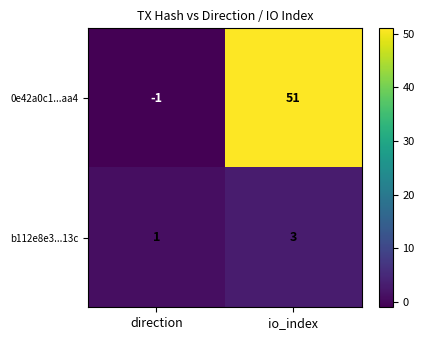

At io_index, list the series in order from largest to smallest.

0e42a0c1...aa4, b112e8e3...13c